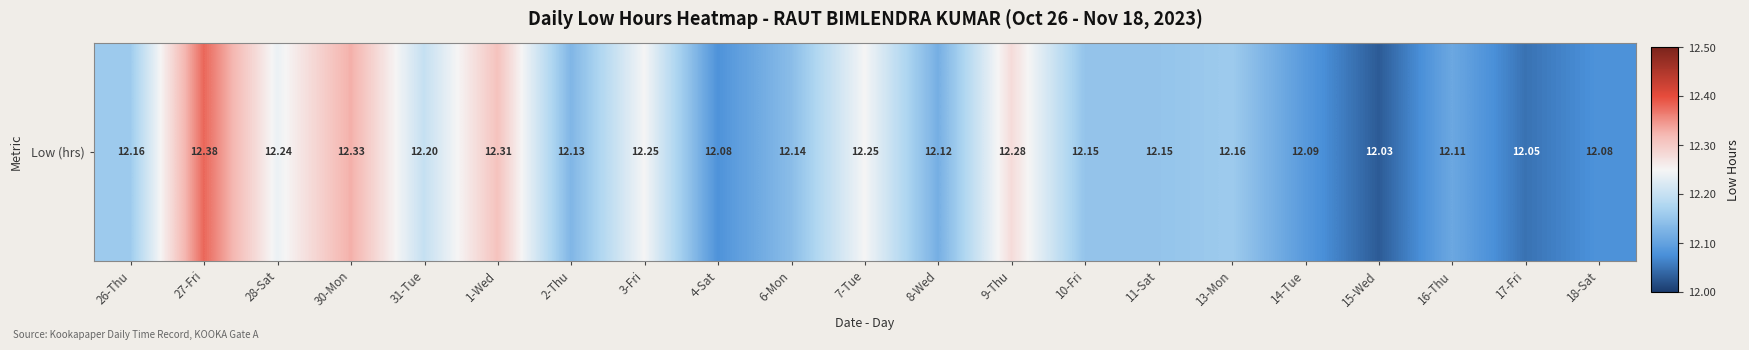

What is the change in value from 27-Fri to 16-Thu?

-0.3